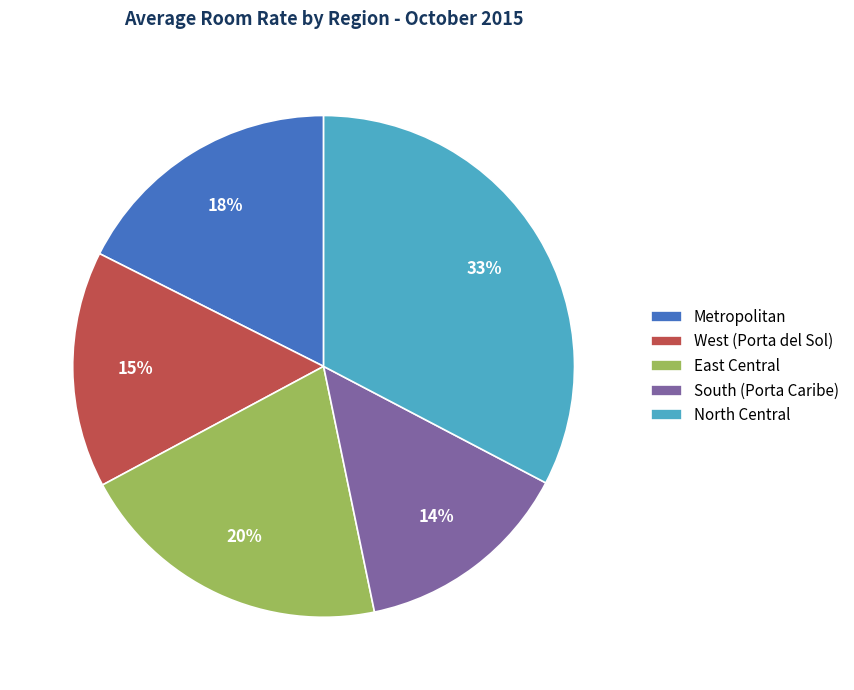

How many slices are in this pie chart?

5